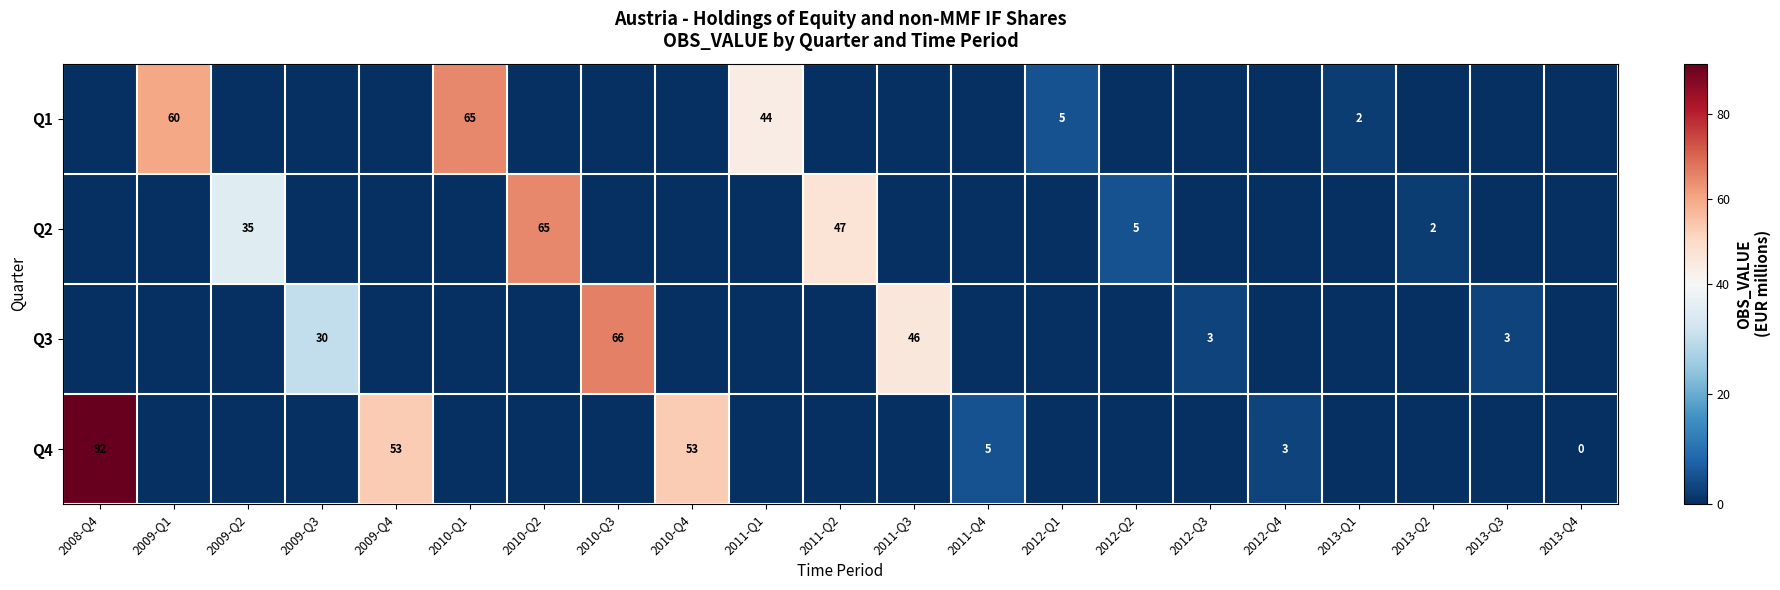

True or false: Q2 has a value of 75 at 2011-Q2.

False